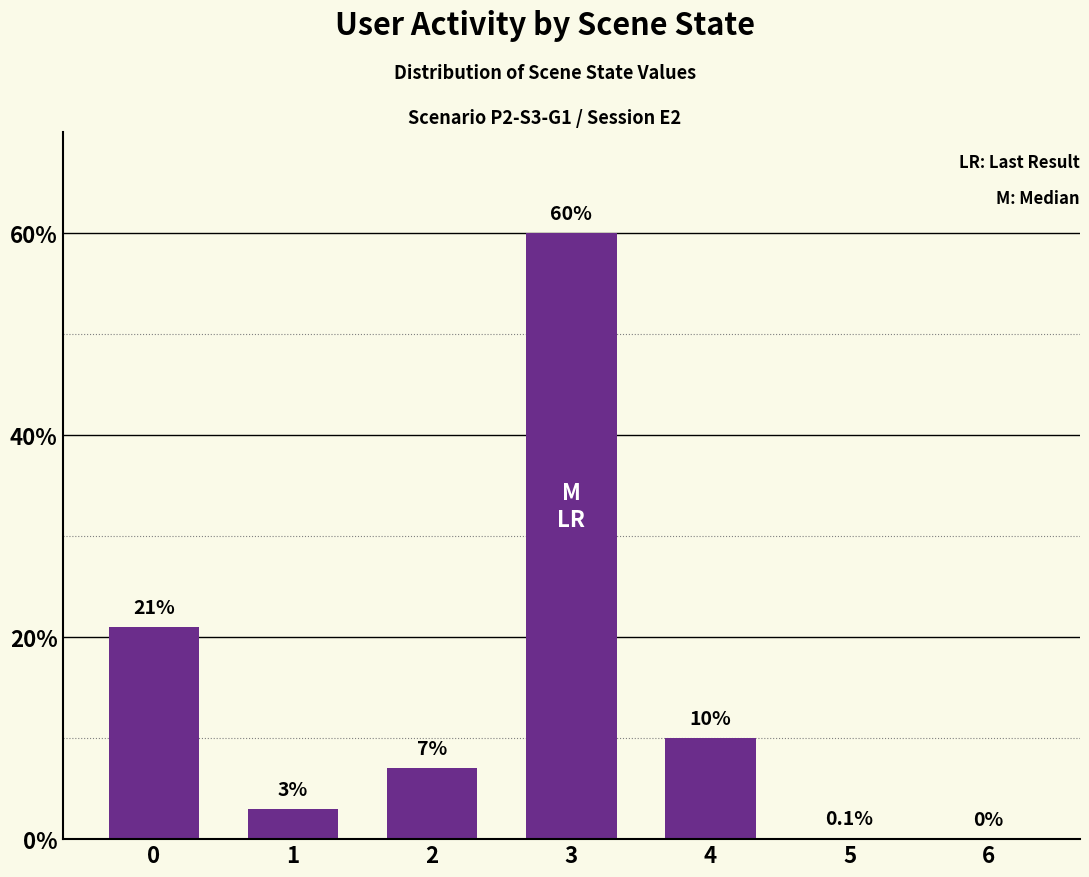

The chart shows a value of 14.5 at 4. True or false?

False